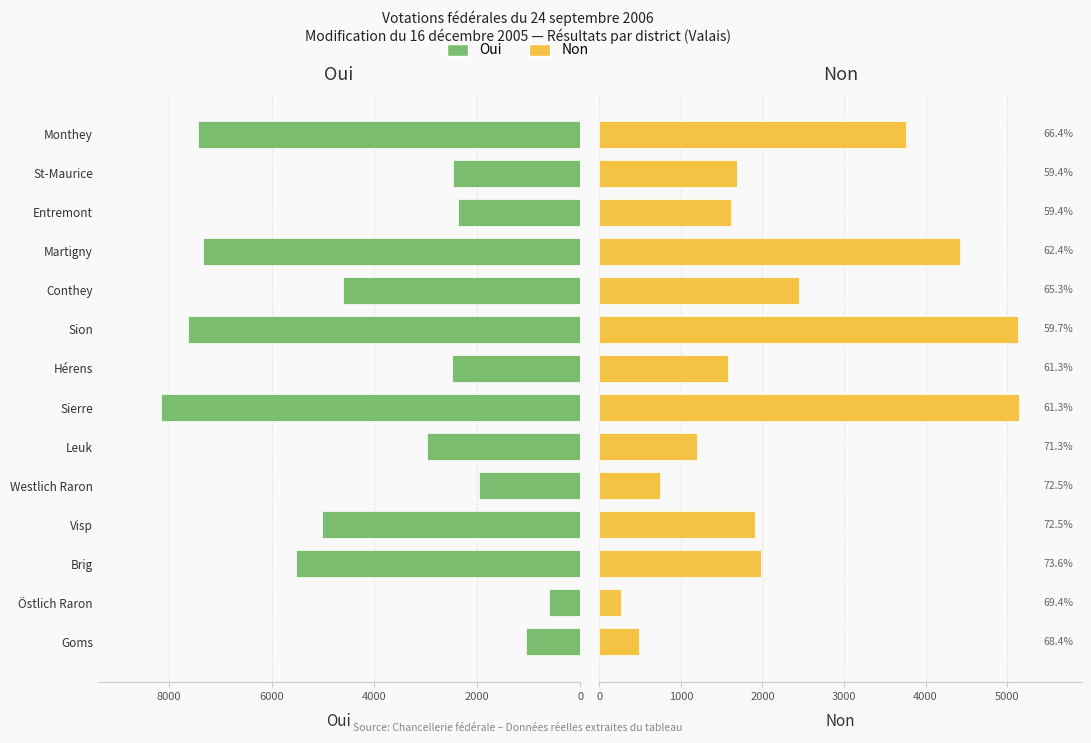

Reading left to right, transcribe all the data shown in this chart.

Oui: 1044	604	5528	5016	1971	2984	8156	2487	7620	4615	7333	2368	2464	7427
Non: 482	266	1984	1907	749	1200	5143	1571	5134	2451	4424	1618	1684	3760